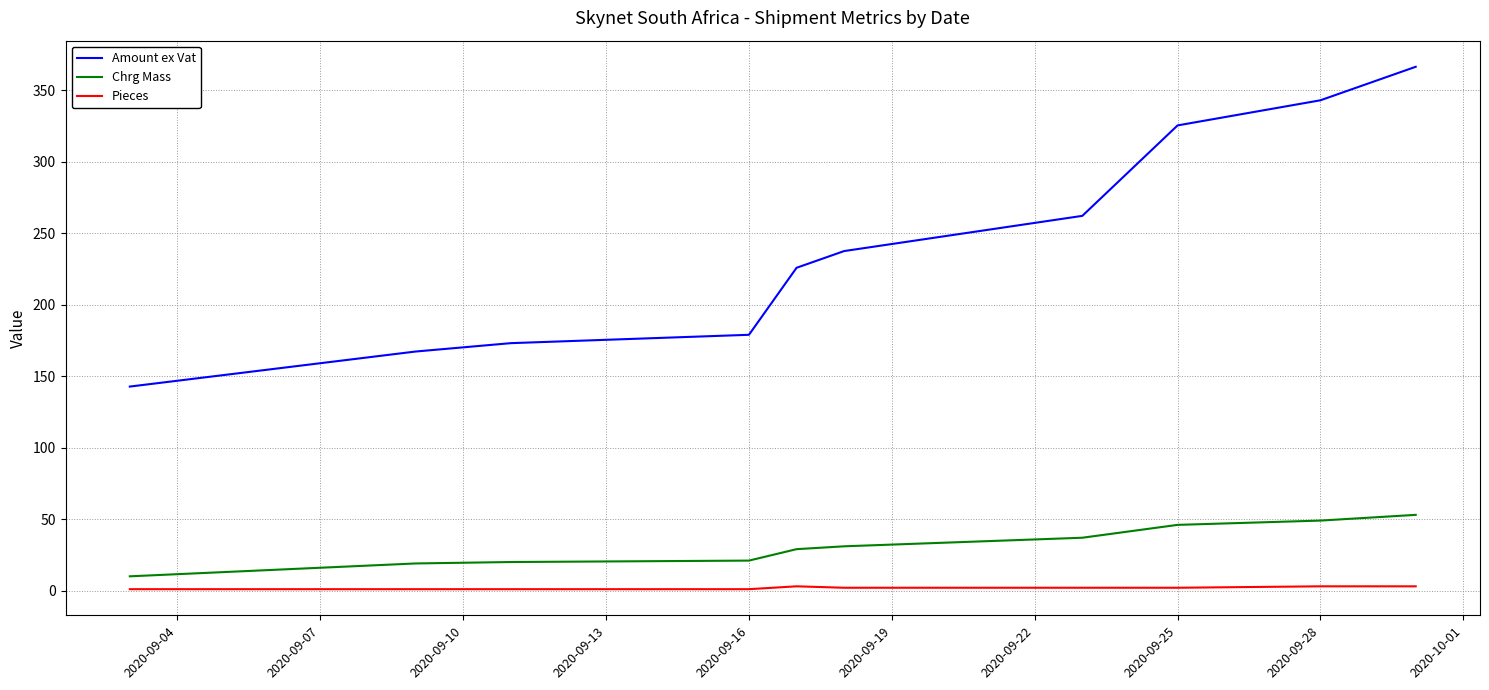

How many data points in Amount ex Vat are less than 225?

5